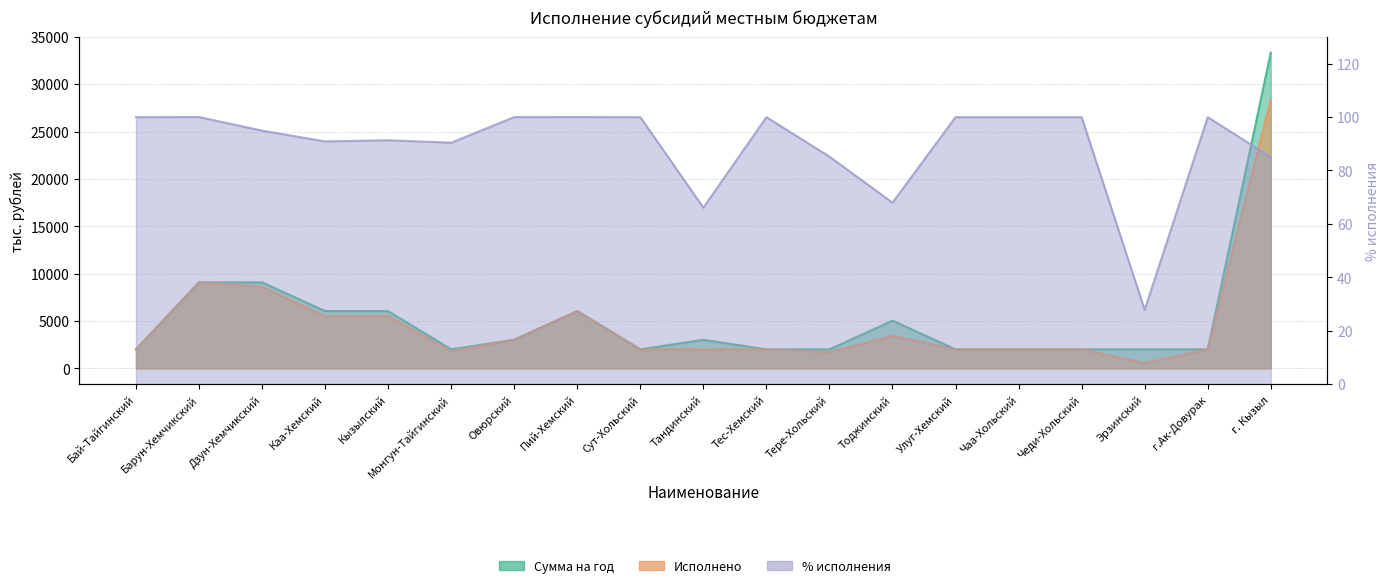

What is the sum of all Исполнено values?

89866.8